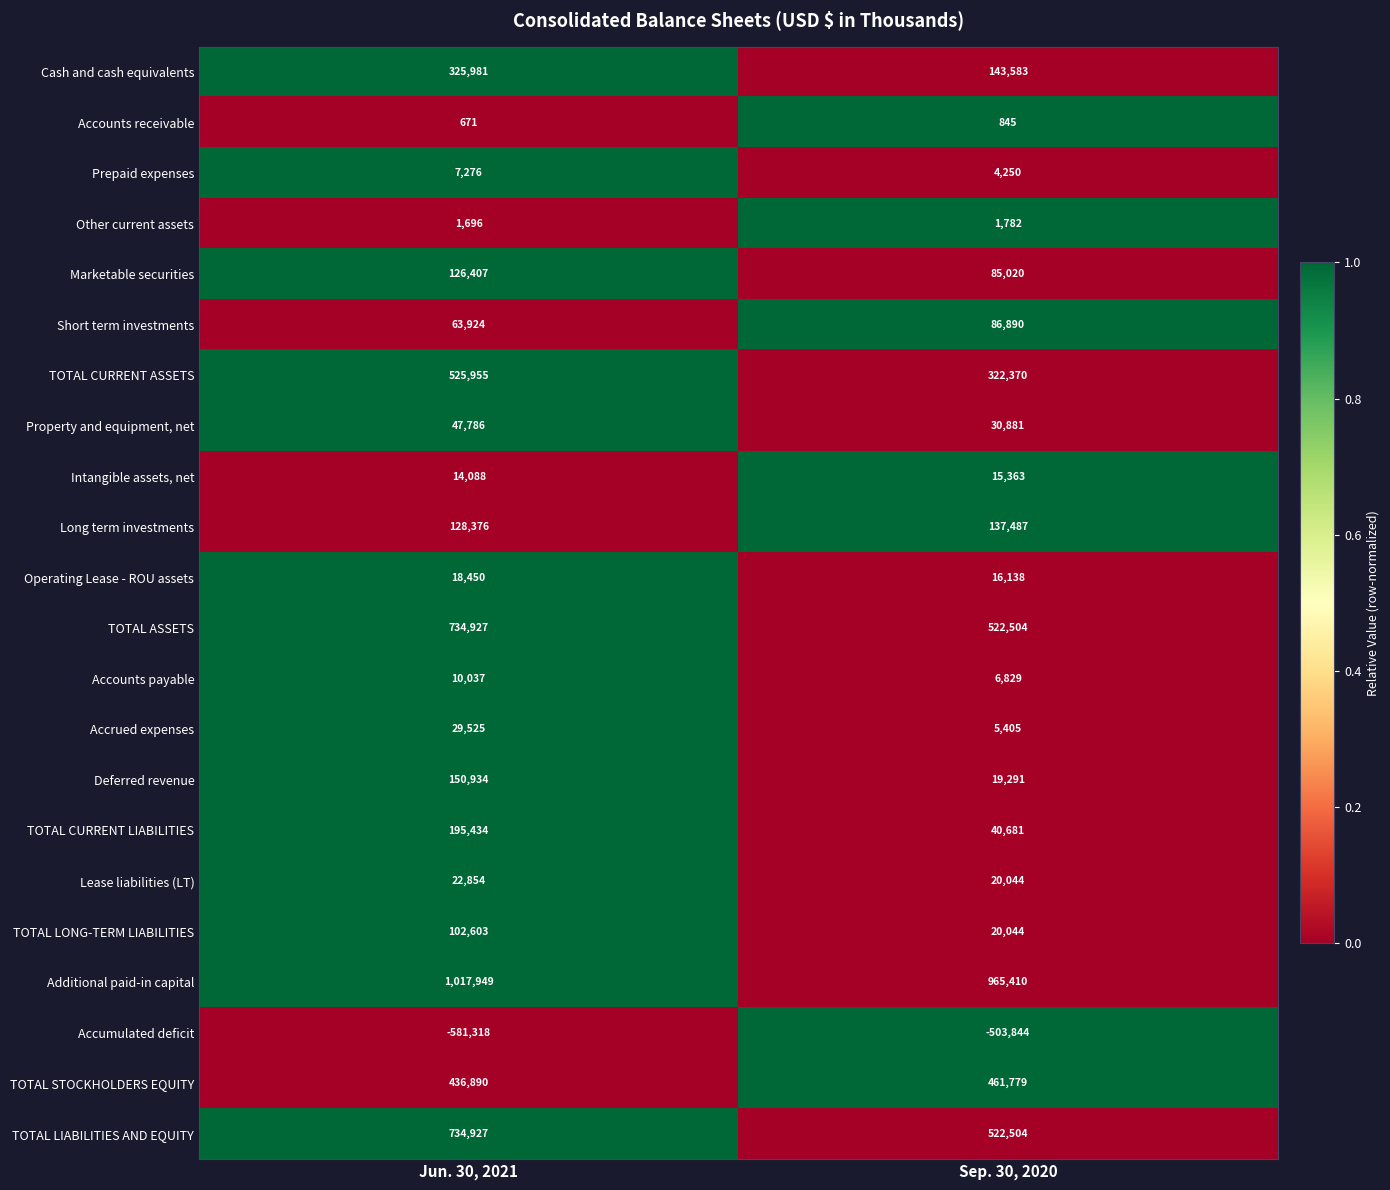

What value does the Long term investments series have at Sep. 30, 2020, to the nearest 10?

137490